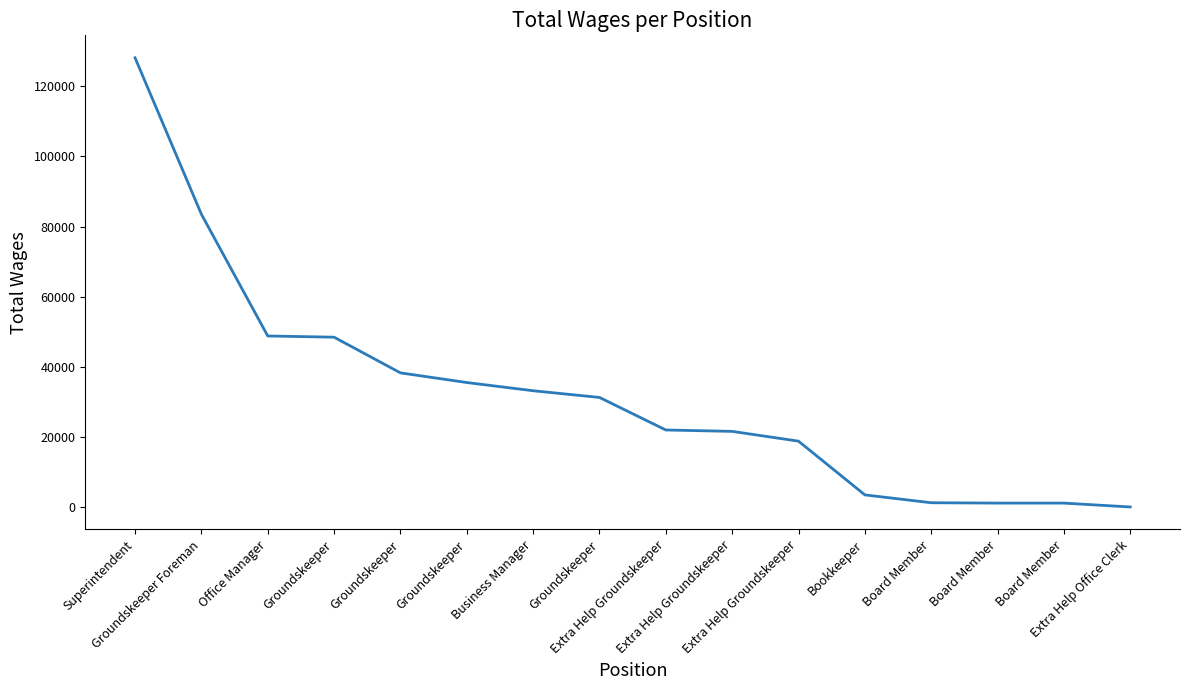

Does the chart display data point markers on the line(s)?

No